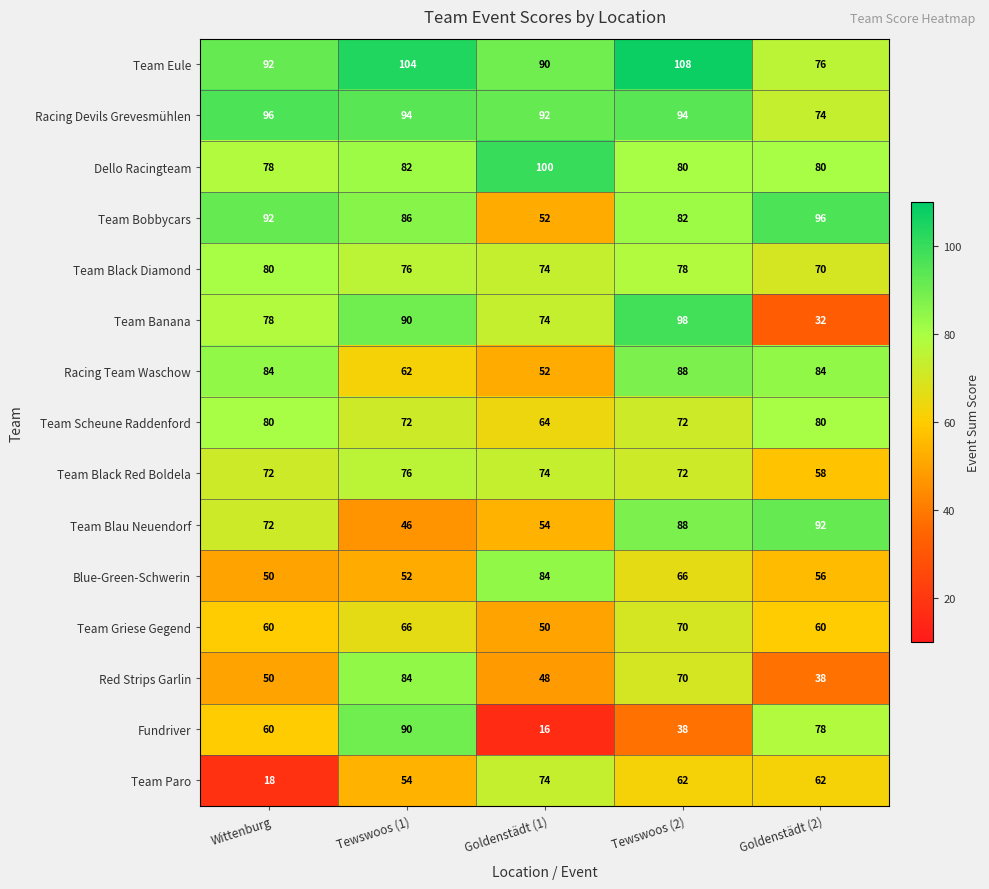

What is the total value across all series at Goldenstädt (2)?

1036